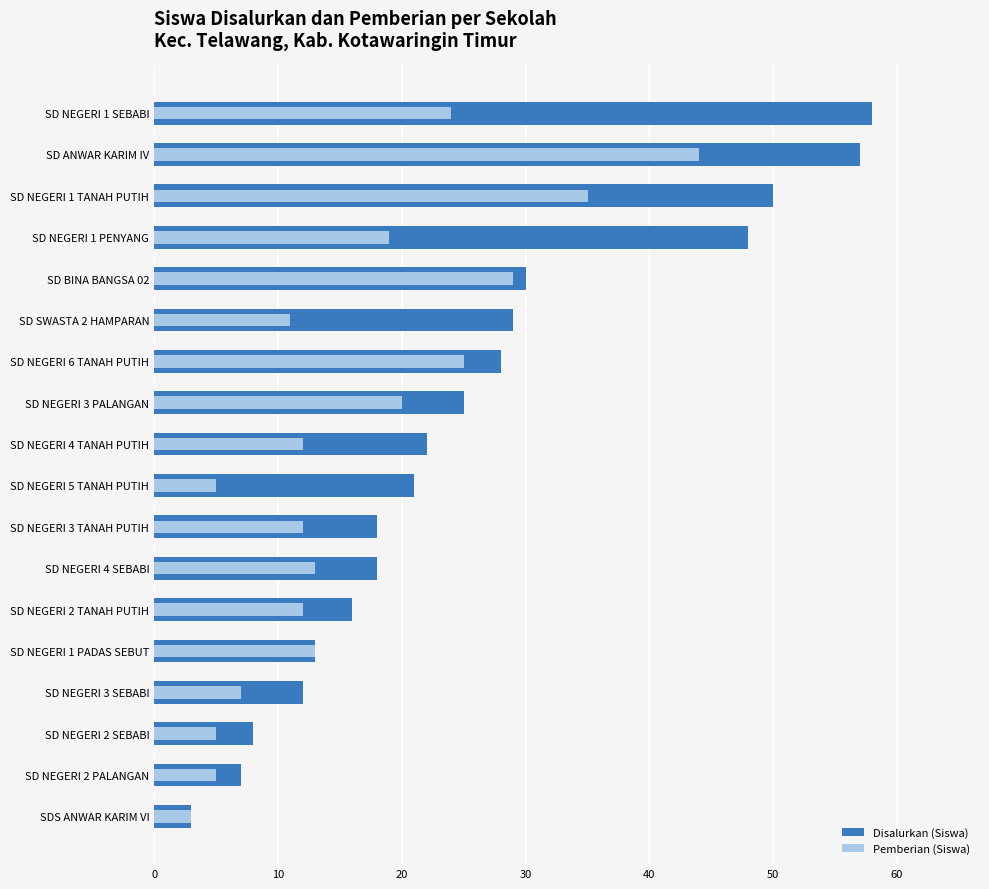

The Pemberian (Siswa) series shows 7 at SD NEGERI 1 PENYANG. True or false?

False